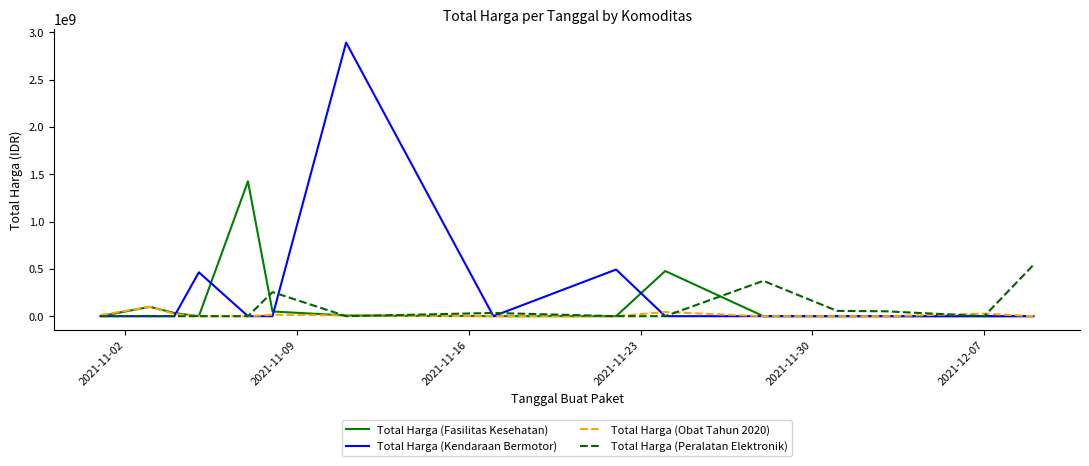

Which series has the widest spread of values?

Total Harga (Kendaraan Bermotor)